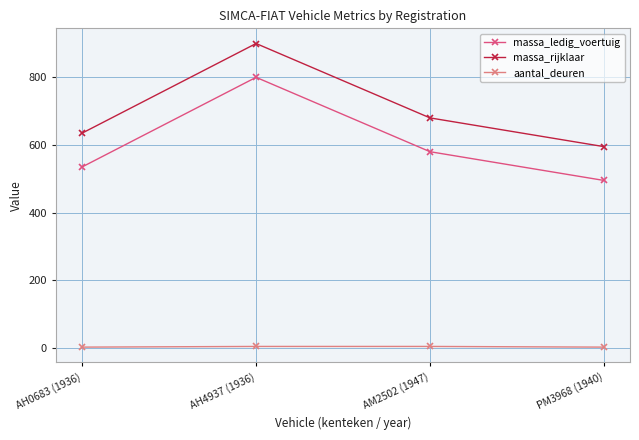

Where is the first local maximum for massa_ledig_voertuig?

AH4937 (1936)